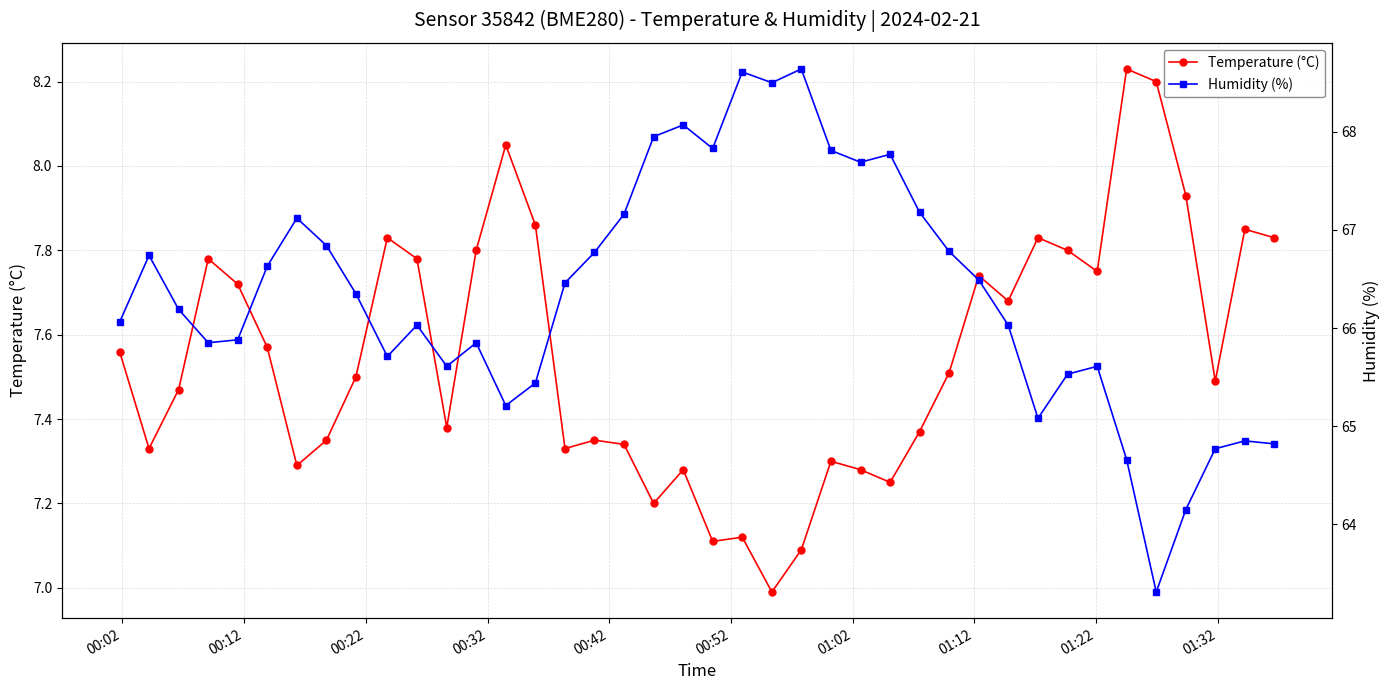

True or false: Temperature (°C) has more than 0 points higher than both neighbors.

True